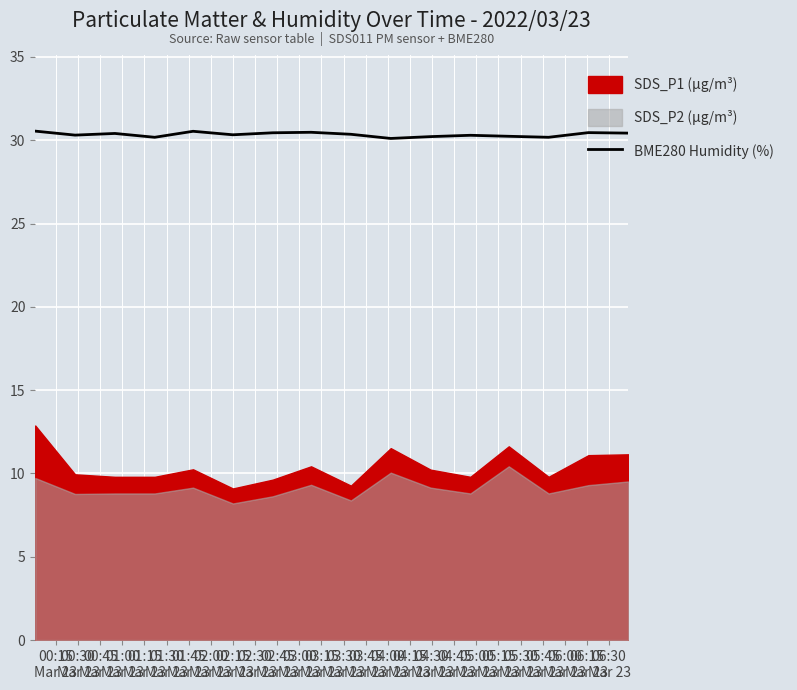

What is the maximum value for BME280 Humidity (%)?

30.6